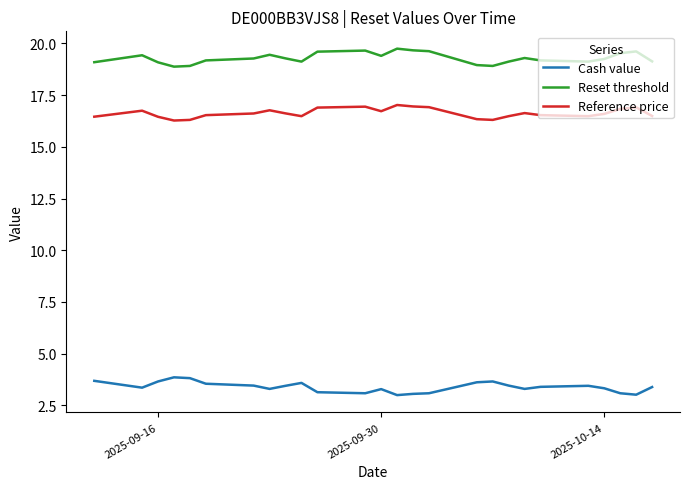

What is the difference between the maximum and minimum values in the Reset threshold series?

0.9